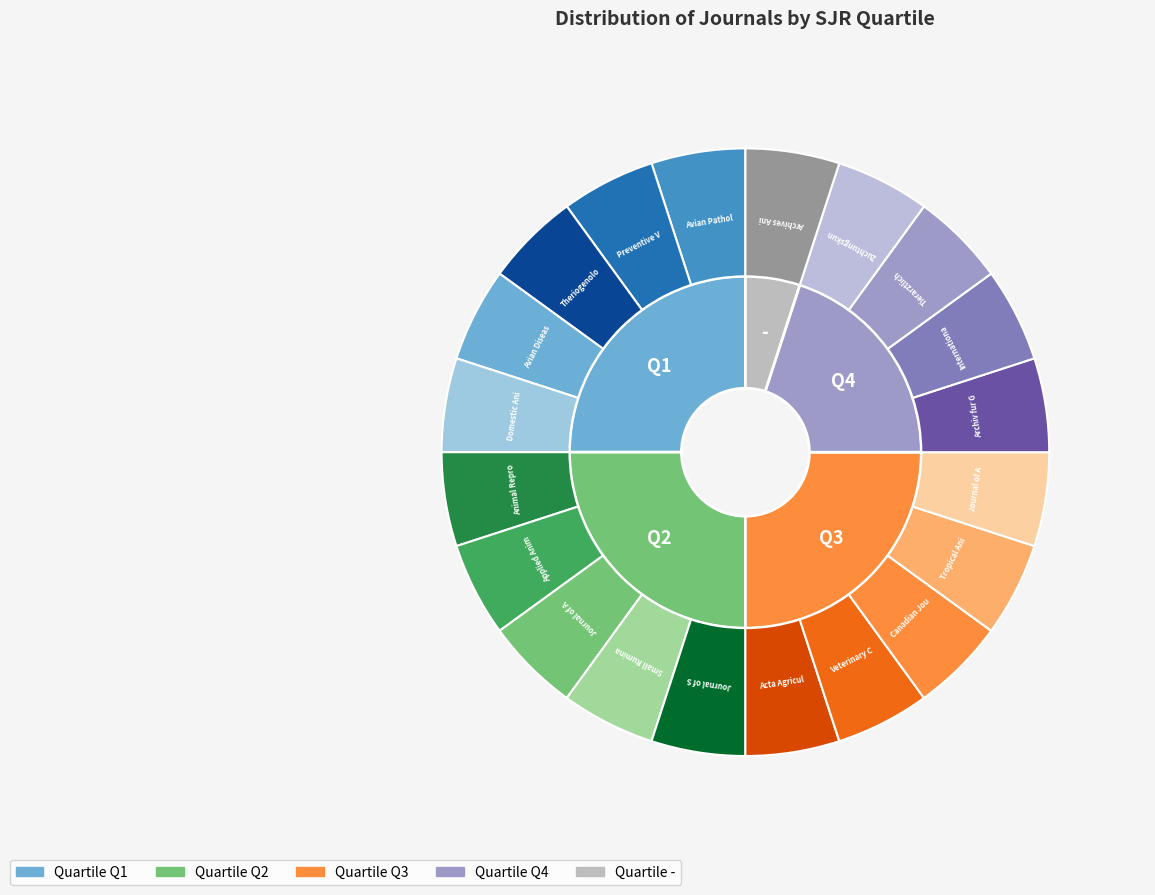

Which slice is the smallest?

-